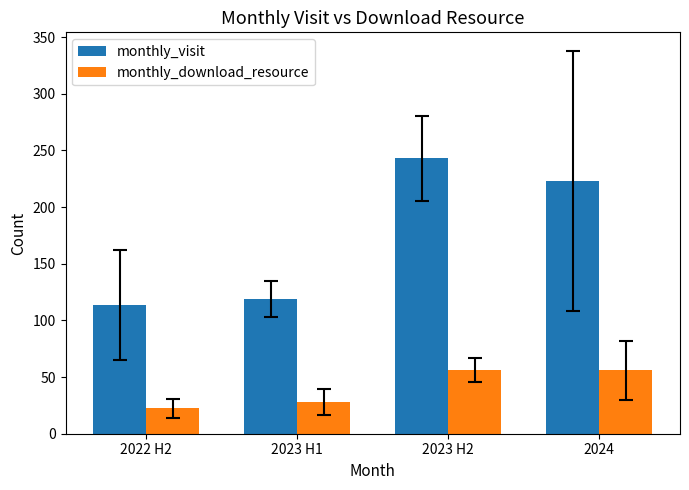

Is the value of monthly_visit at 2023 H1 greater than the value of monthly_download_resource at 2022 H2?

Yes